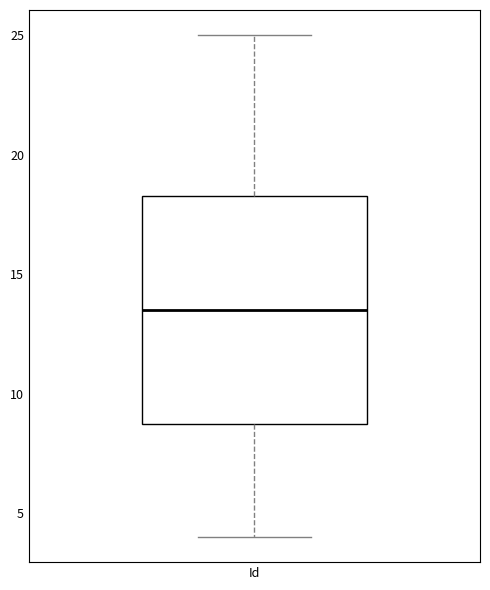

Transcribe this box plot: give where the median line is, the range the box spans, and where the two whiskers end, as read against the y-axis. The values are not printed on the chart, so give them approximately, as read against the axis.

median 13.5, box 9.0 to 18.5, whiskers 4.0 to 25.0